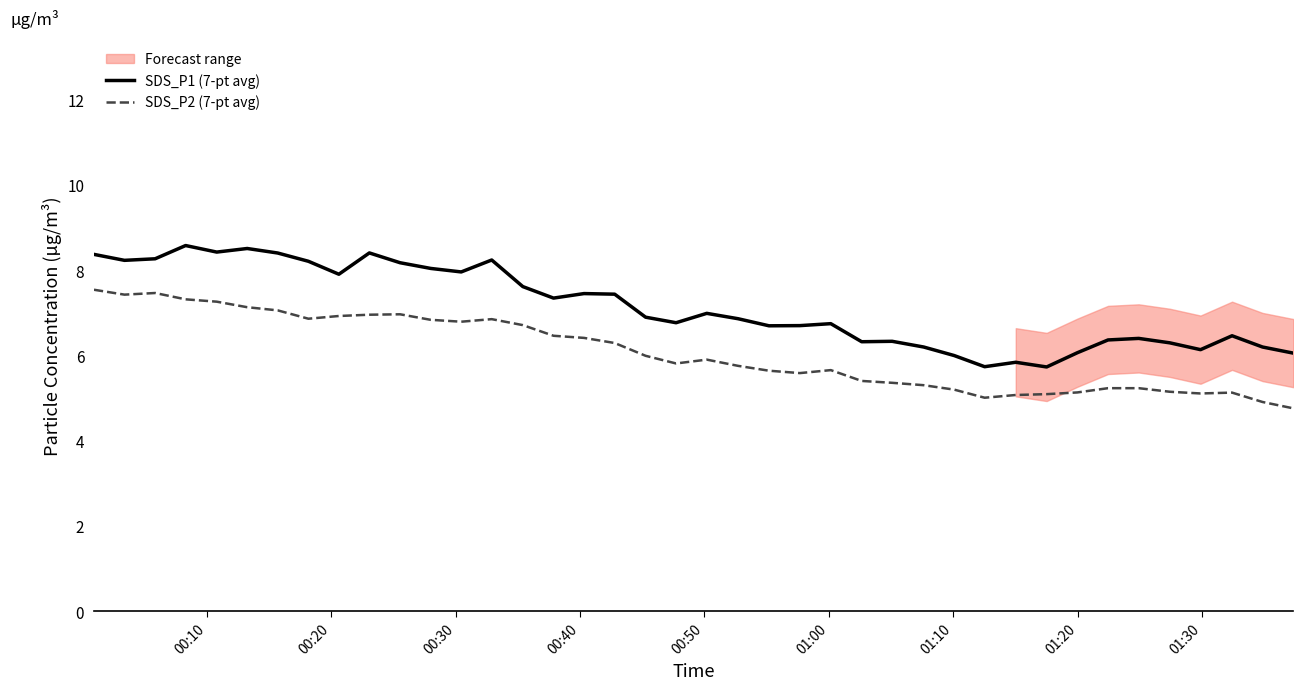

What is the average value of the SDS_P1 (7-pt avg) series?

7.1